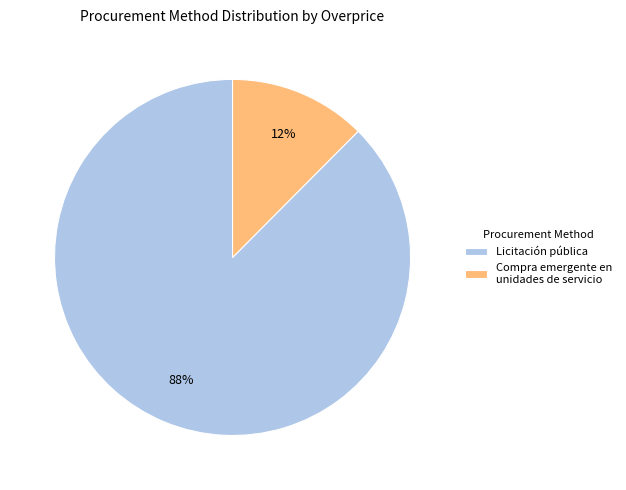

Between Licitación pública and Compra emergente en unidades de servicio, which is larger?

Licitación pública